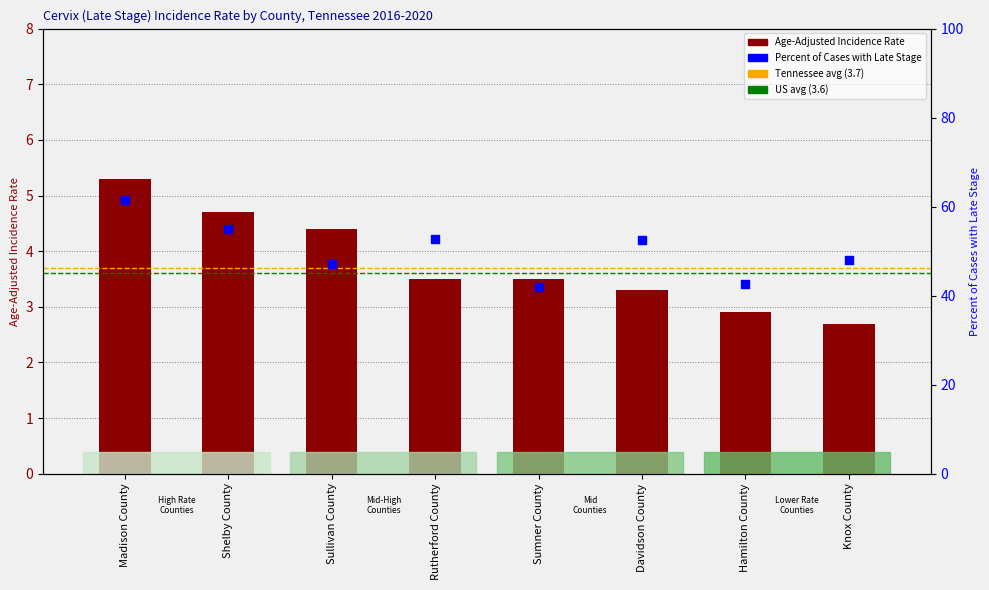

Which series reaches the minimum Y coordinate?

Age-Adjusted Incidence Rate